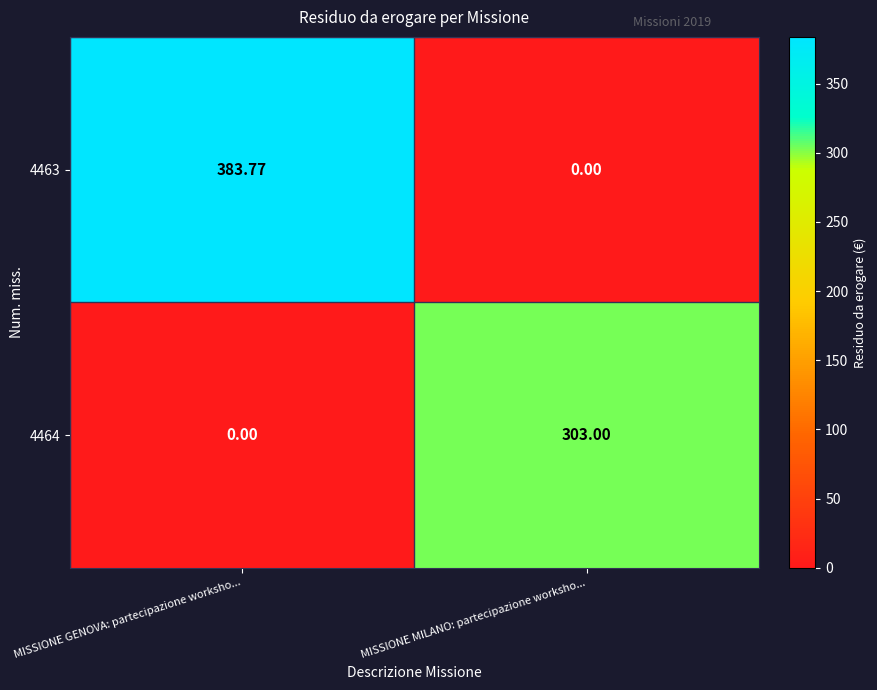

Rank the series at MISSIONE GENOVA: partecipazione worksho... from highest to lowest value.

4463, 4464